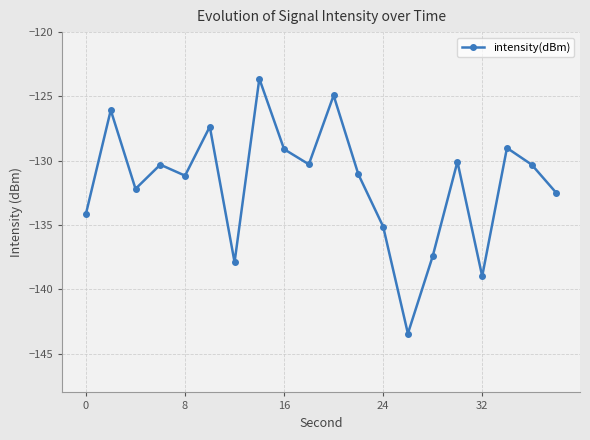

What is the difference between the second highest and second lowest values?

14.1